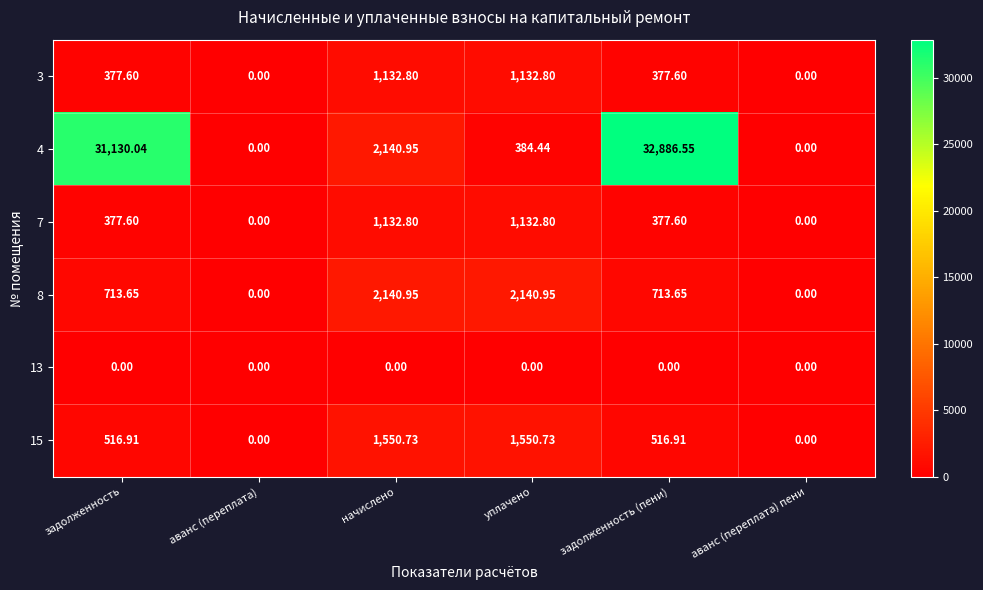

At which category is the sum across all series the highest?

задолженность (пени)